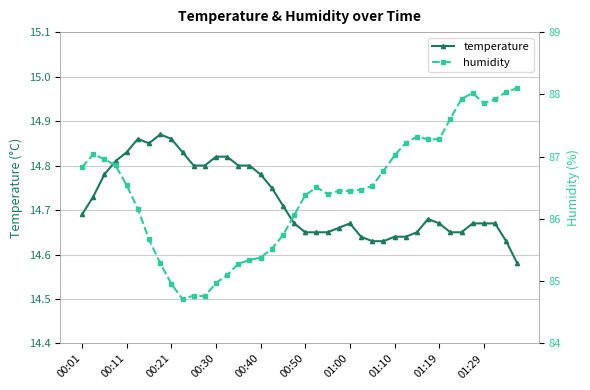

Between 15 and 28, which is larger?

15